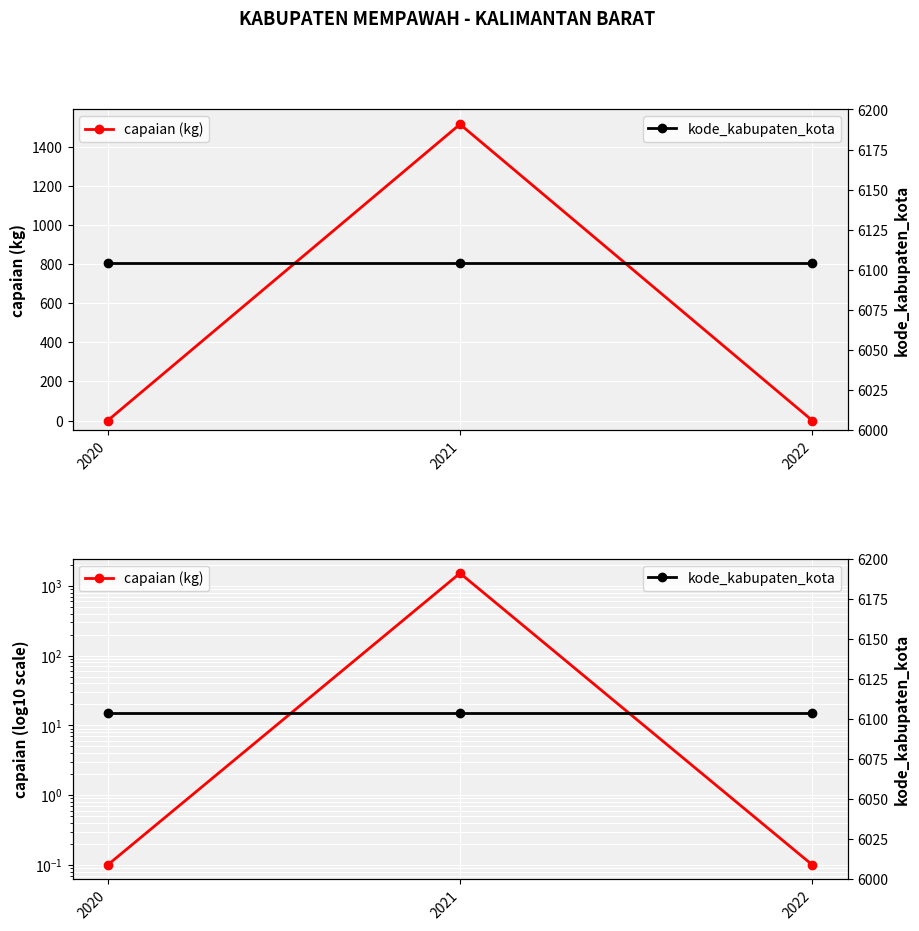

What is the value of the capaian (kg) point at the 3rd from the left?

0.1